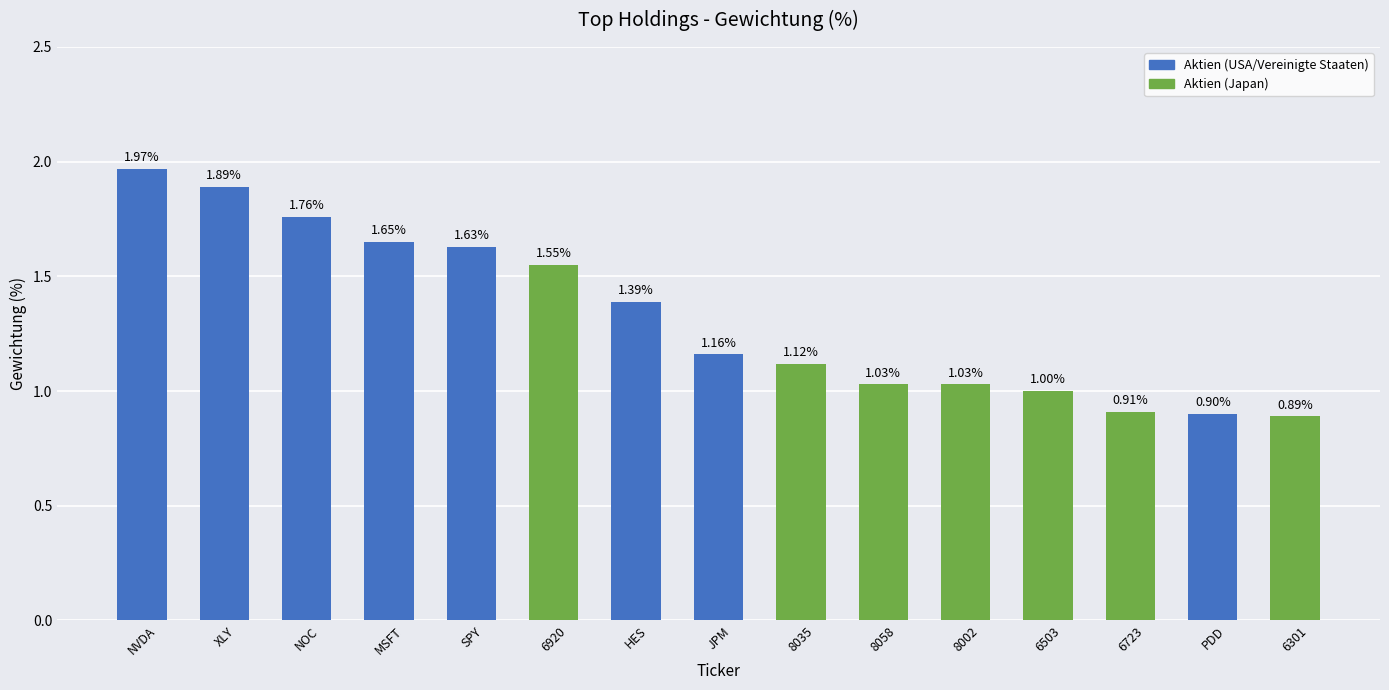

What is the change in value from NOC to 6920?

-0.2